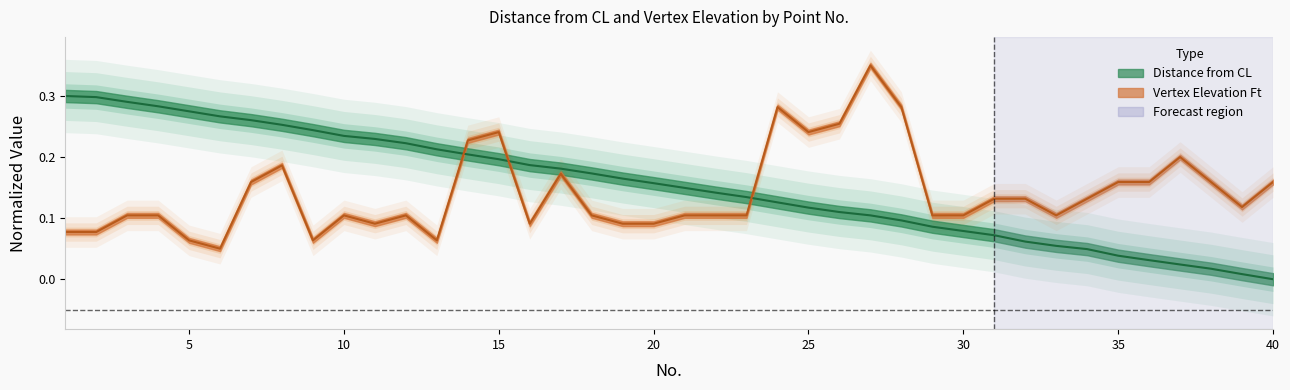

At which label does Distance from CL reach its peak?

1